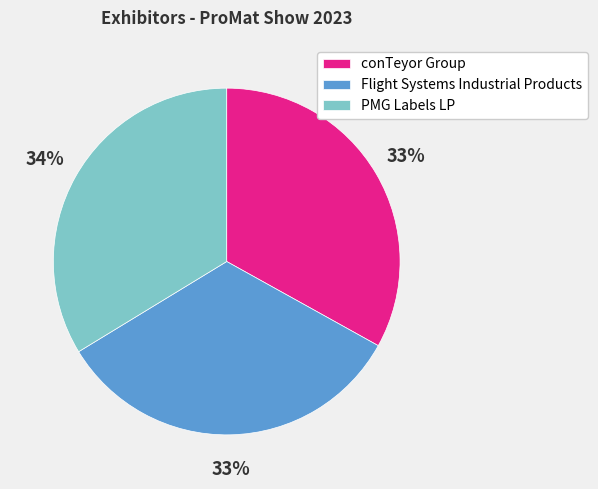

Combined, do Flight Systems Industrial Products and conTeyor Group account for over 50%?

Yes